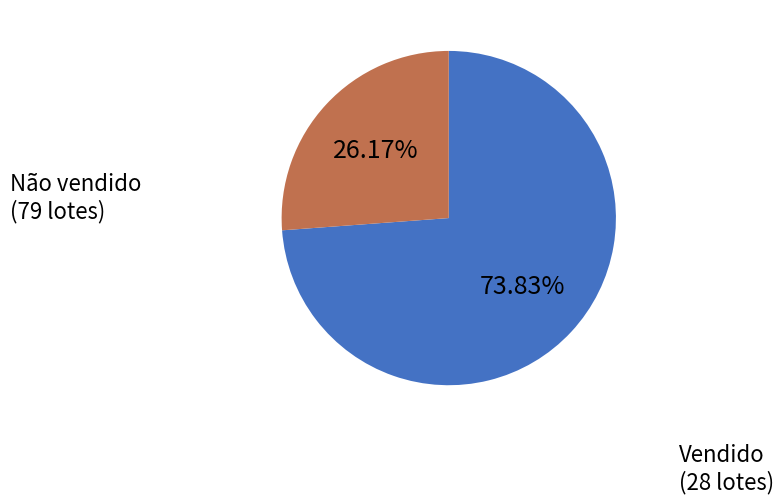

To the nearest percent, what portion does Não vendido represent?

74%